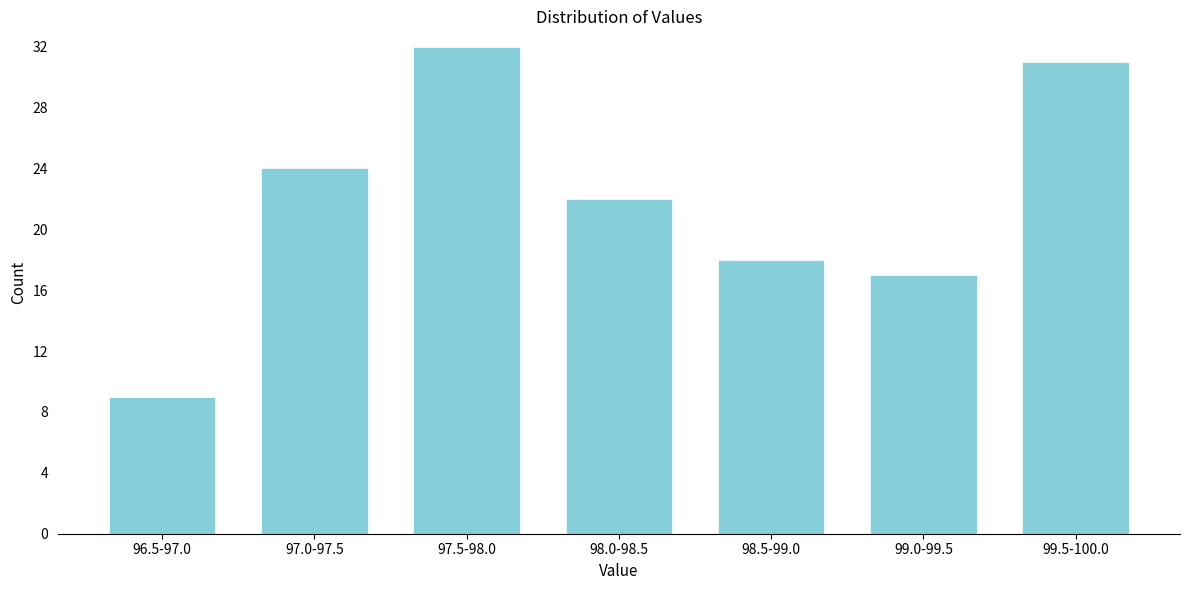

Reading left to right, extract all data points from this chart.

9	24	32	22	18	17	31